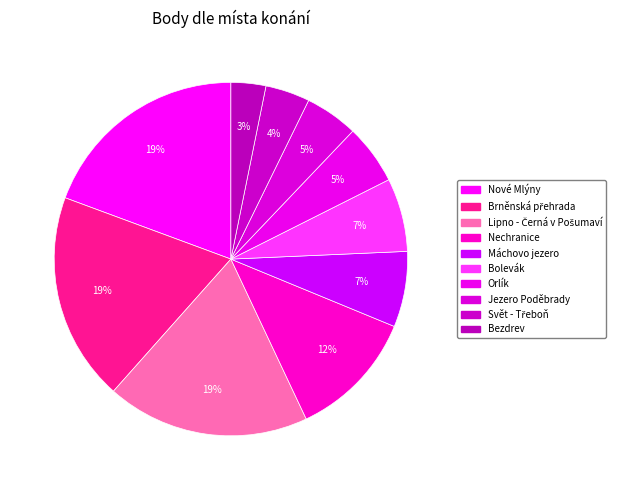

Is it true that Nové Mlýny is 19% of the pie?

False